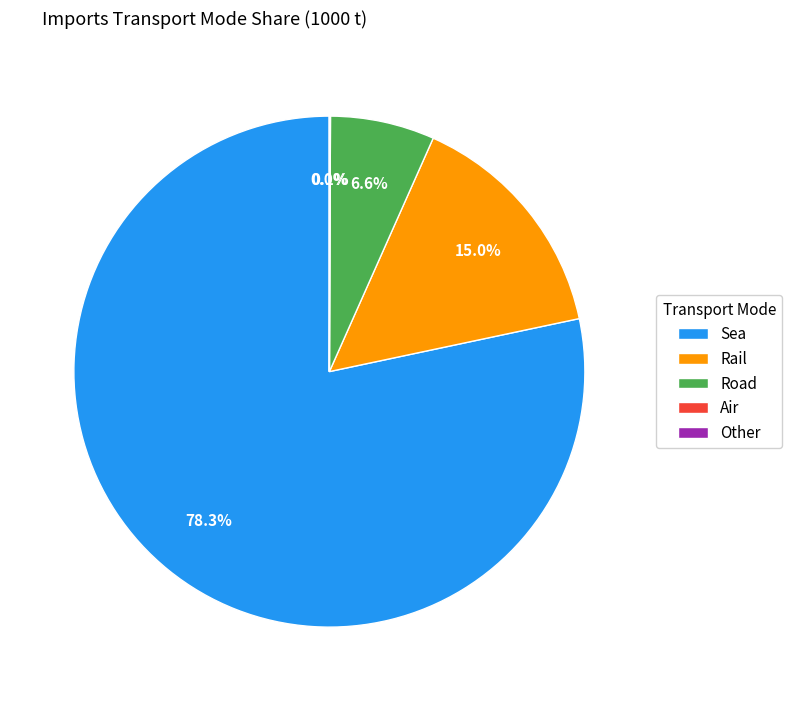

To the nearest percent, what is the average slice percentage?

20%